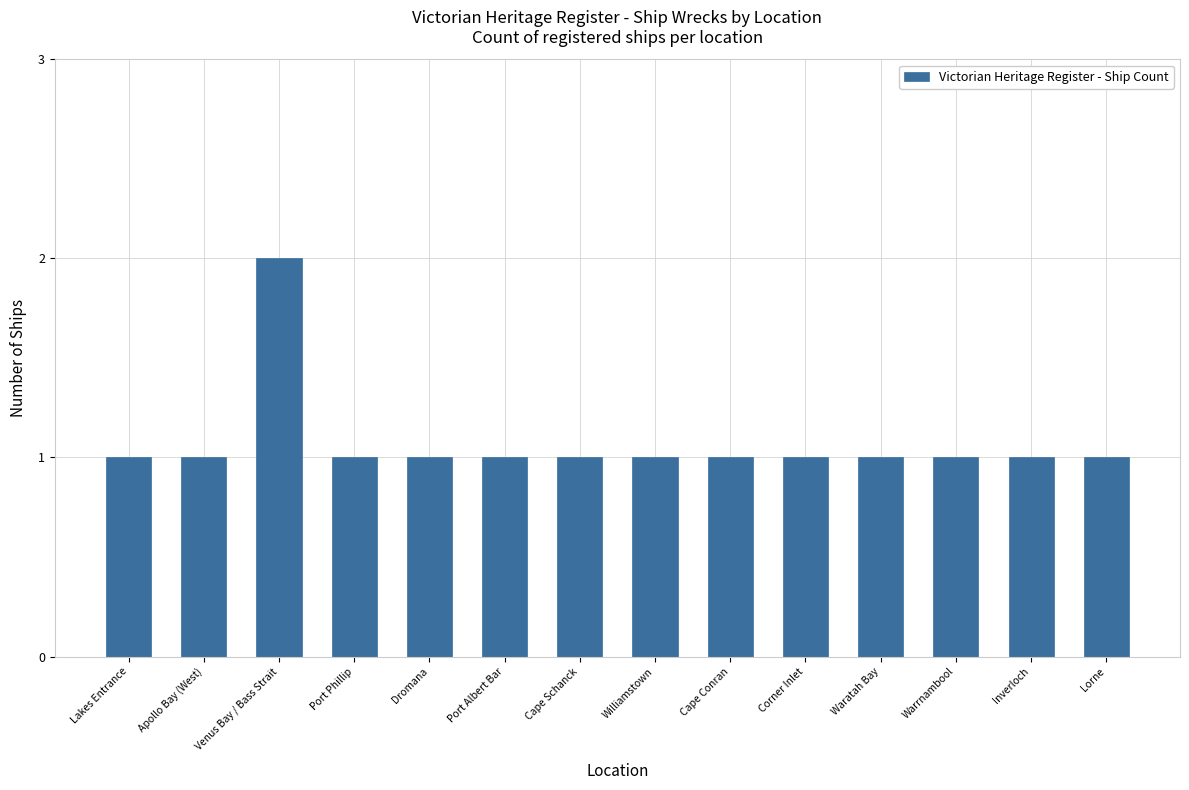

What position from the right is Corner Inlet?

5